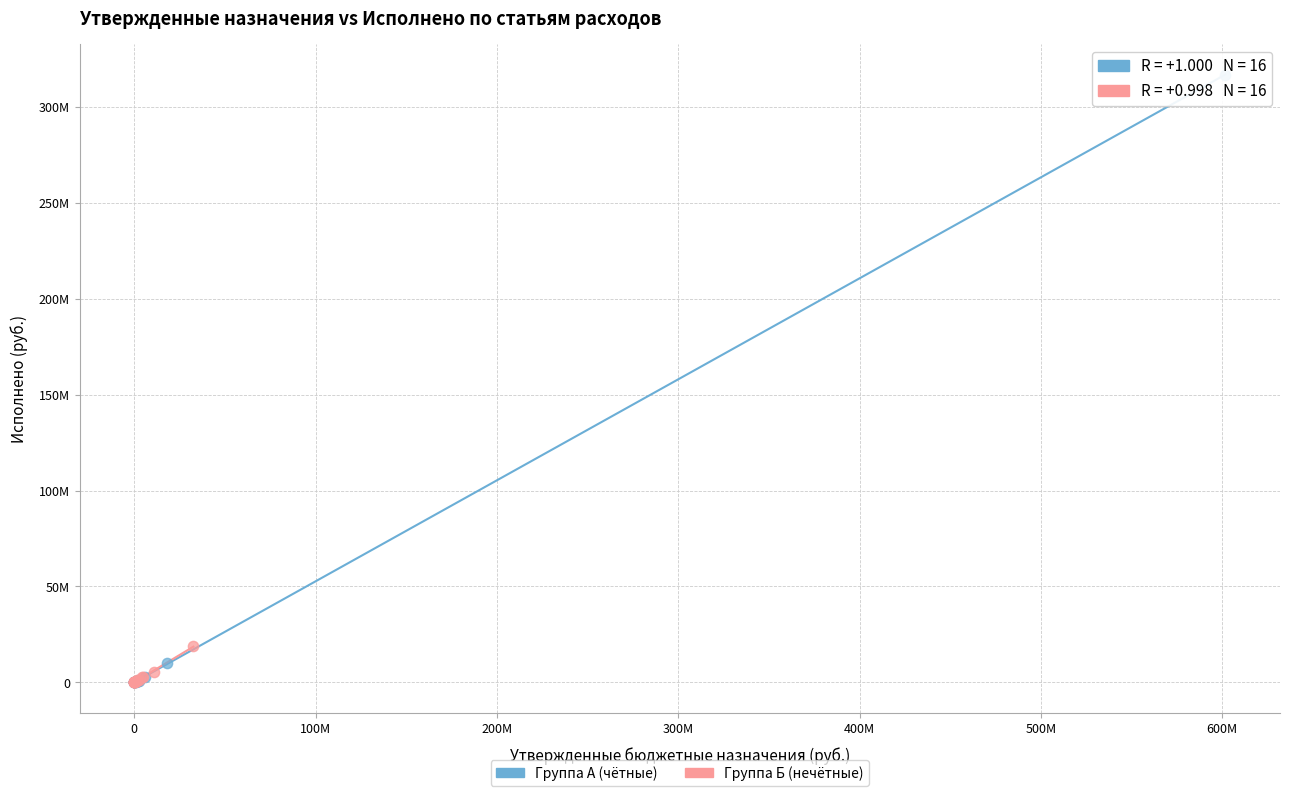

Which series reaches the maximum Y coordinate?

Группа А (чётные)